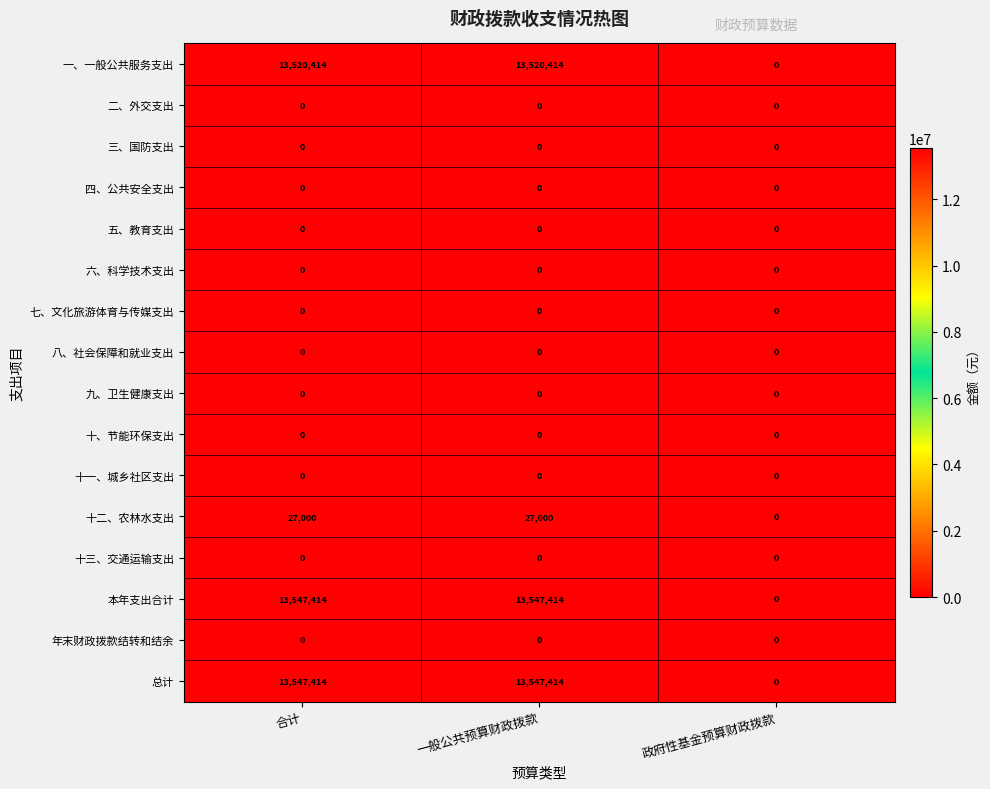

What is the greatest value displayed?

13547414